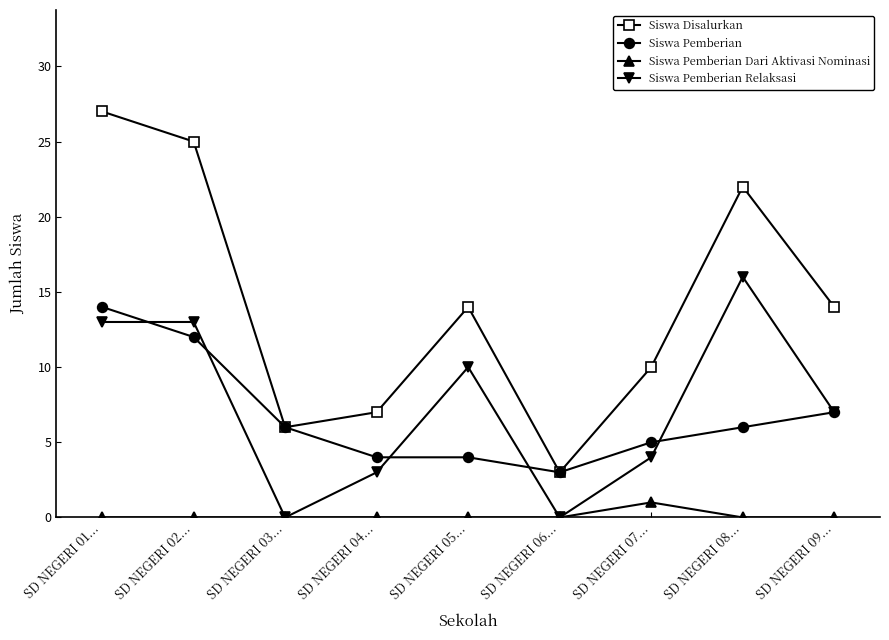

Which series has the widest spread of values?

Siswa Disalurkan